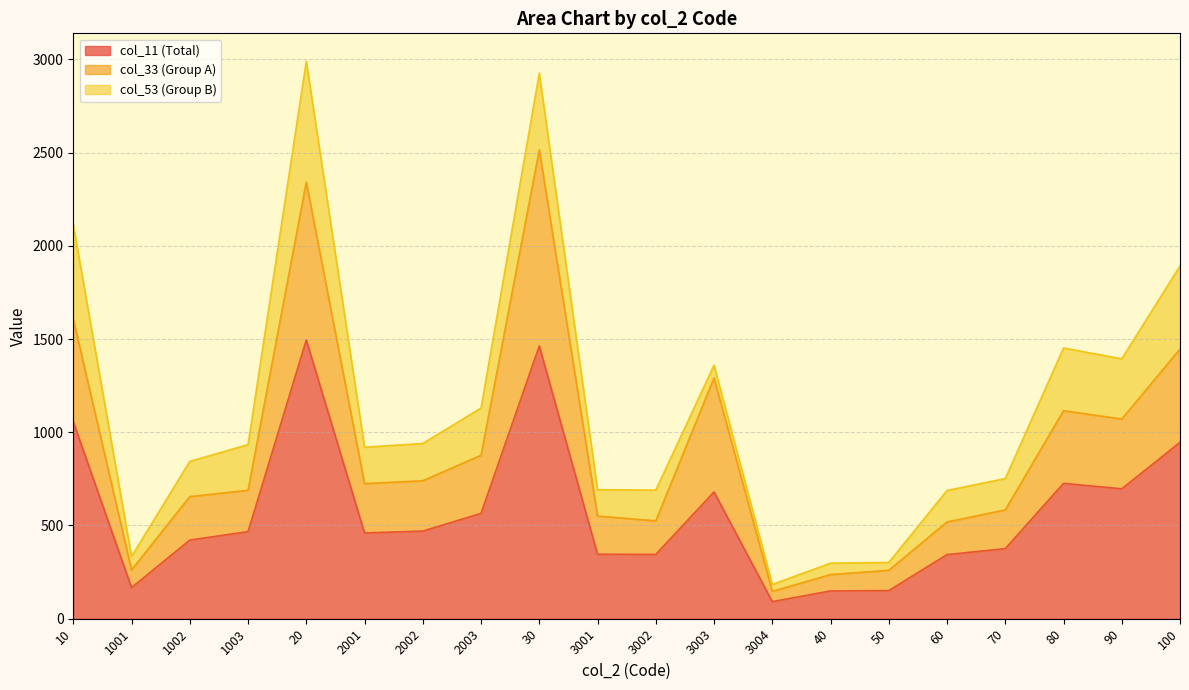

What is the average value of the col_33 (Group A) series?

908